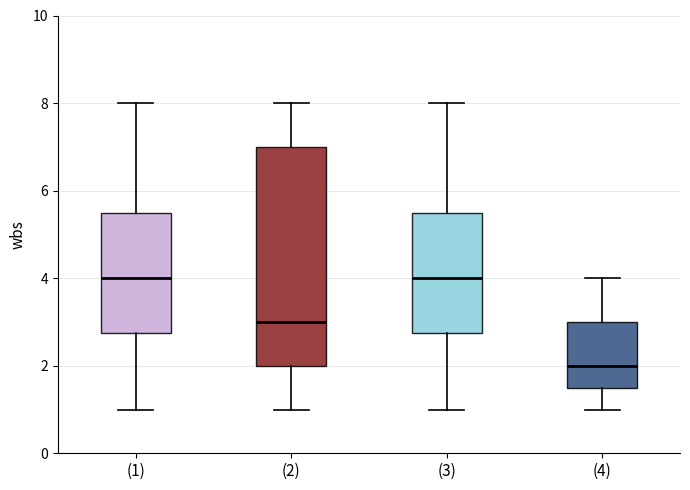

Which box has the lowest median line?

(4)